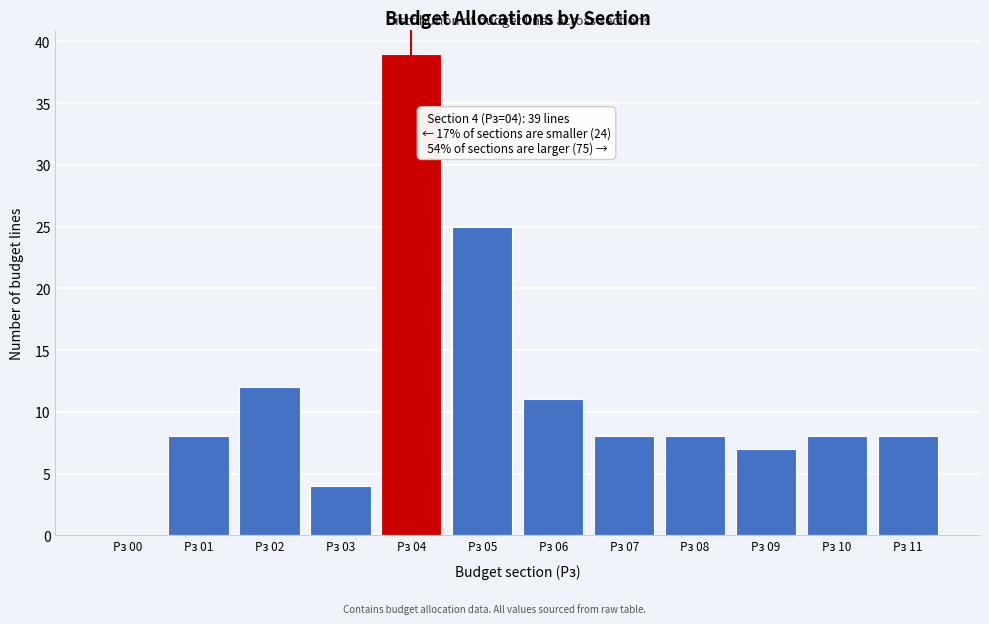

Reading left to right, transcribe all the data shown in this chart.

Рз 00=0	Рз 01=8	Рз 02=12	Рз 03=4	Рз 04=39	Рз 05=25	Рз 06=11	Рз 07=8	Рз 08=8	Рз 09=7	Рз 10=8	Рз 11=8